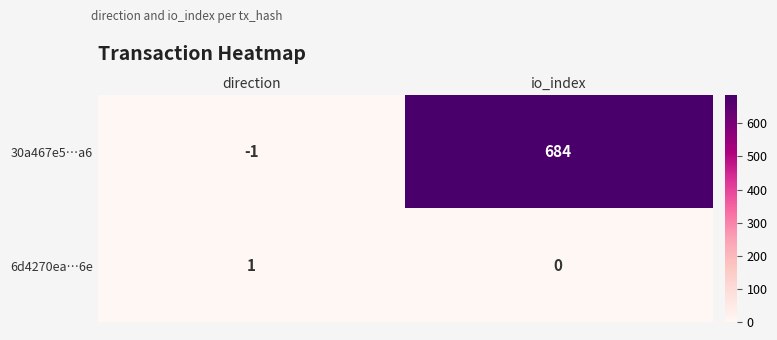

What is the minimum value shown in the chart?

-1